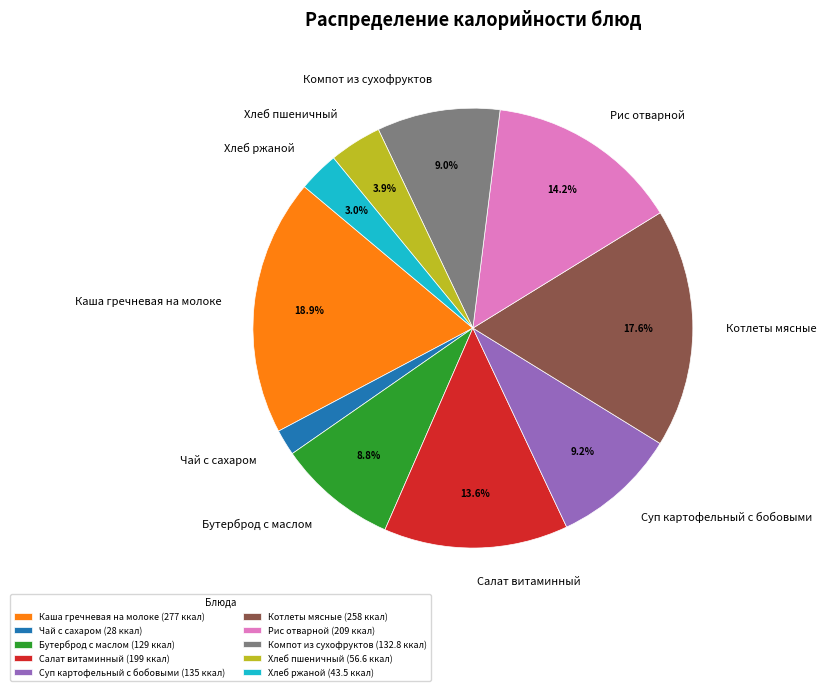

What is the ratio of the value at Суп картофельный с бобовыми to the value at Котлеты мясные?

0.5